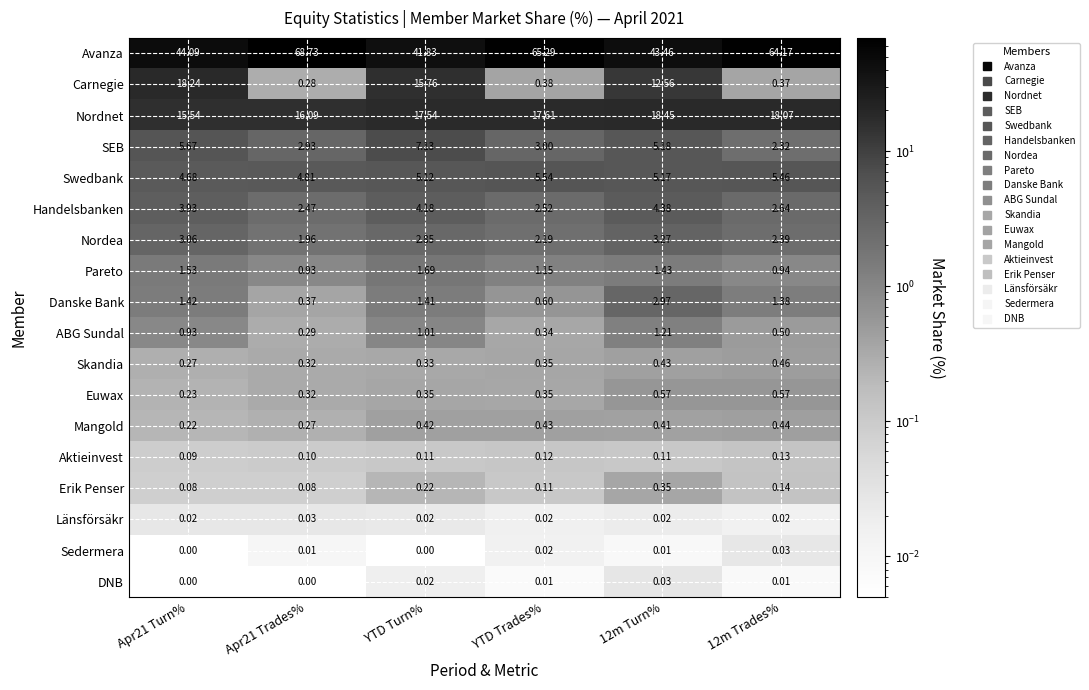

Which series has the widest spread of values?

Avanza